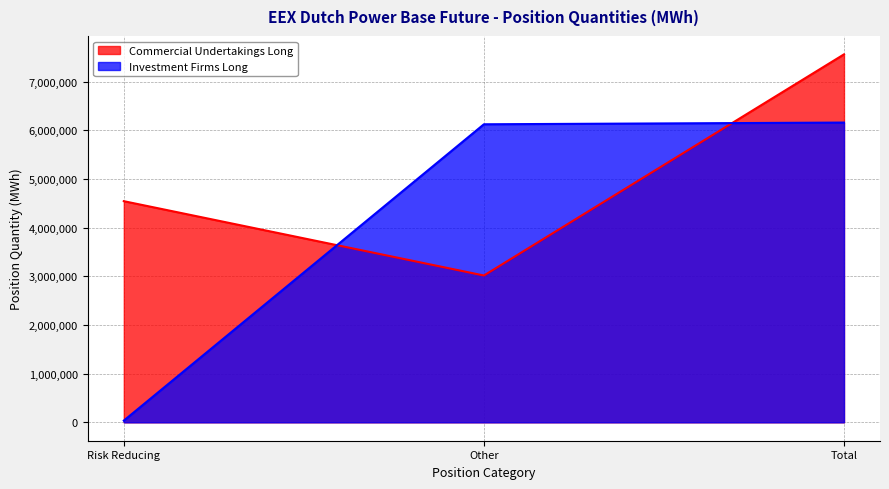

What is the difference between the maximum and minimum values in the Commercial Undertakings Long Line series?

4545786